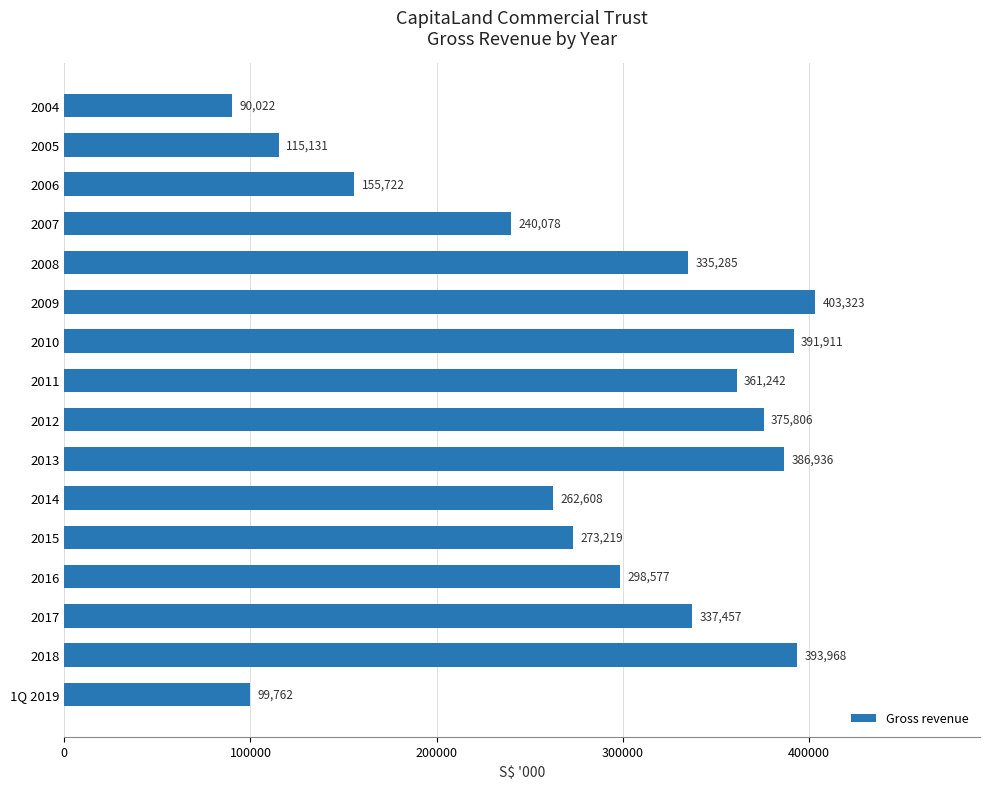

True or false: the data shows 564901 at 2008.

False